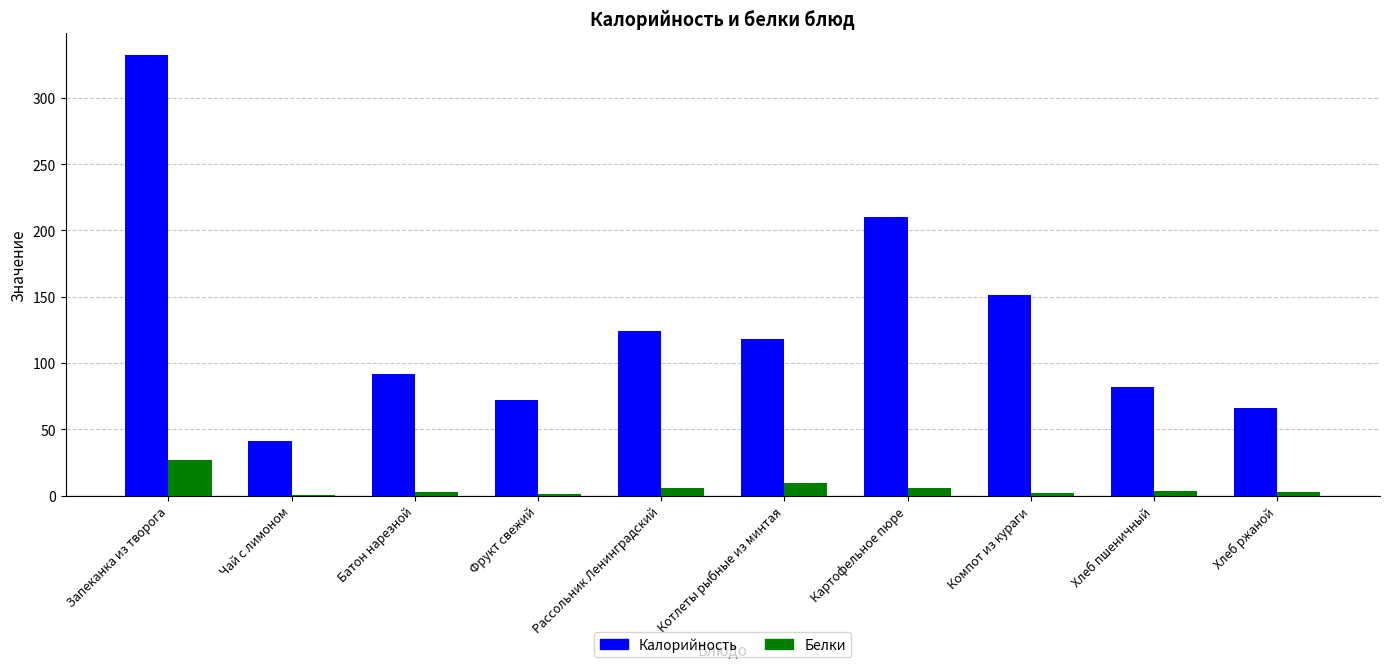

True or false: Калорийность has a value of 72.3 at Фрукт свежий.

True